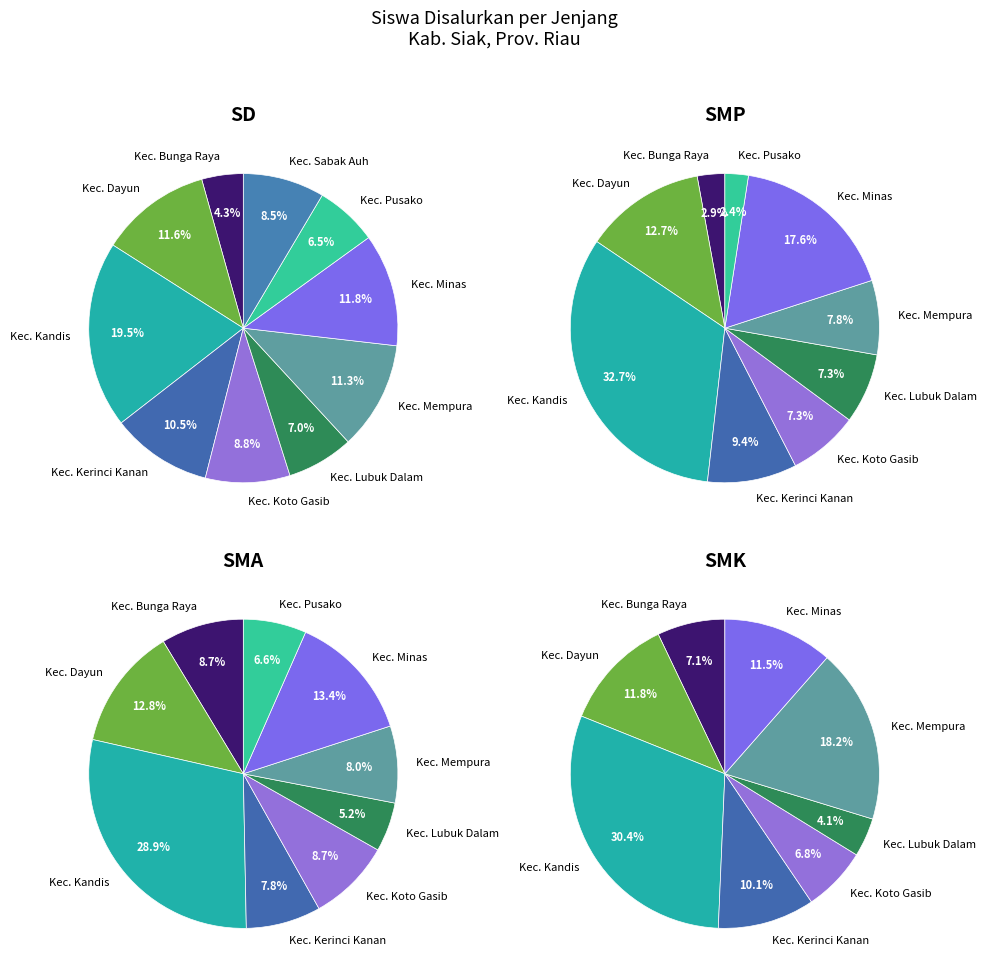

What is the spread (max minus min) of values at Kec. Kandis?

137